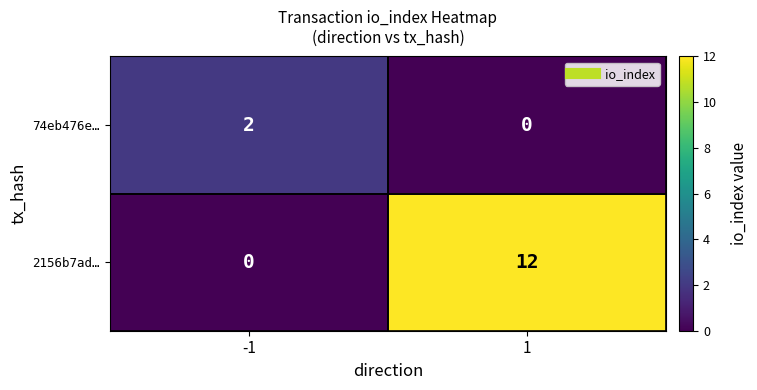

What is the highest value of the 2156b7ad… series?

12